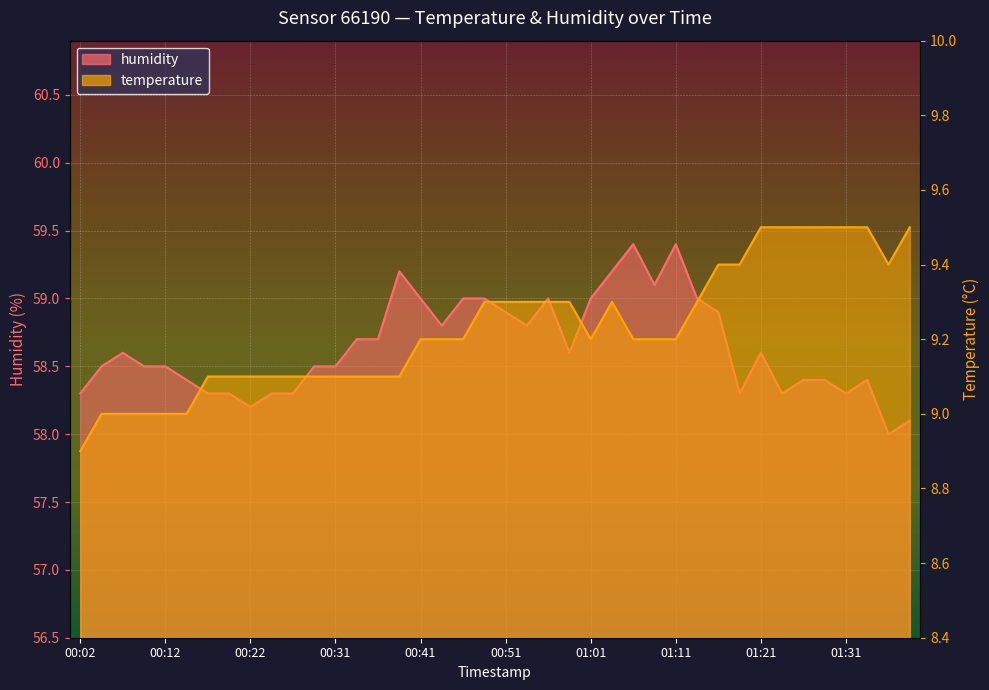

At which label does humidity reach its peak?

01:06